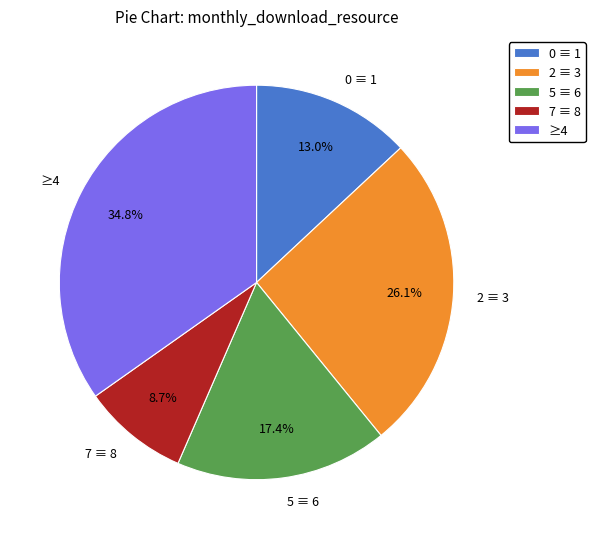

Combined, do ≥4 and 7 ≡ 8 account for over 50%?

No